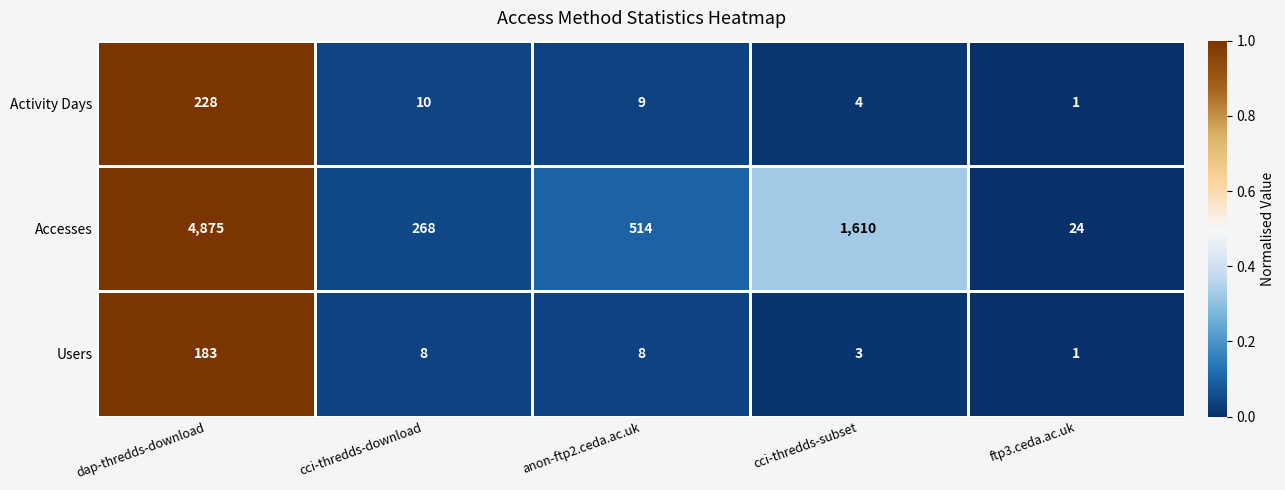

At cci-thredds-download, list the series in order from largest to smallest.

Accesses, Activity Days, Users